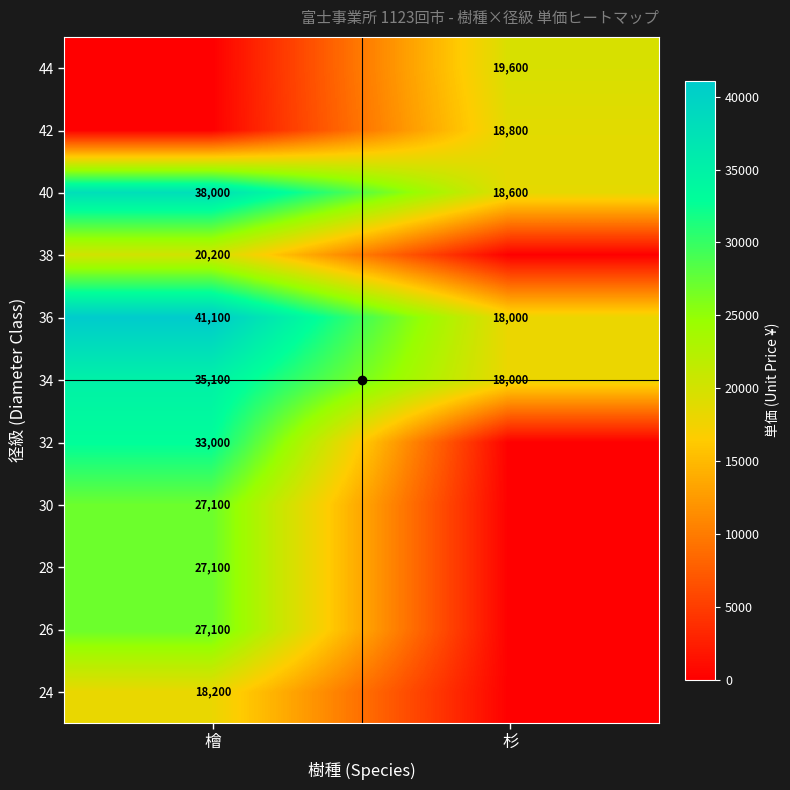

The 36 series shows 41100 at 檜. True or false?

True